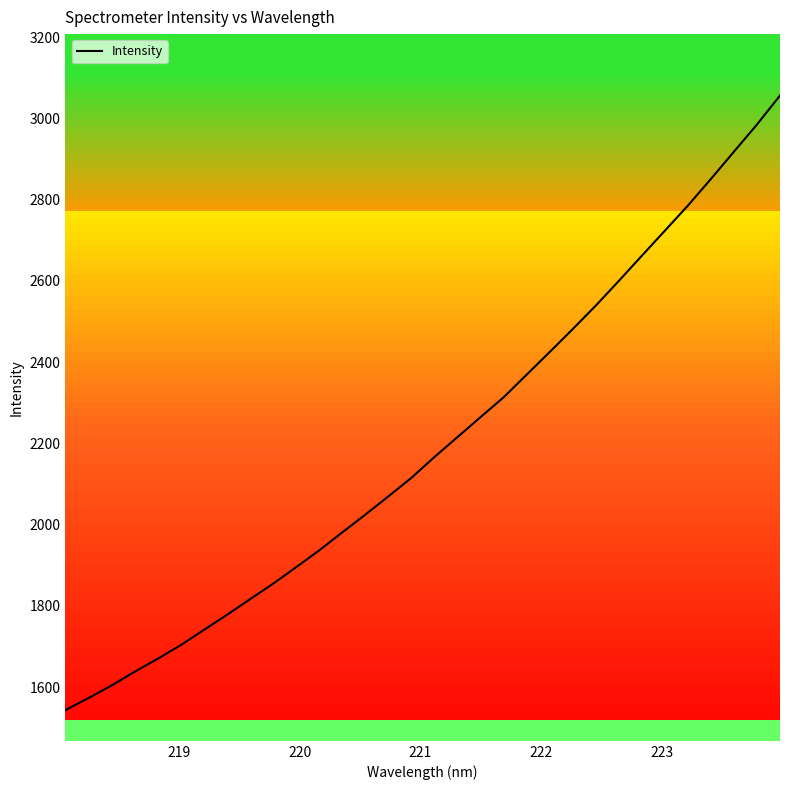

What is the value of the 31st point from the left?

2984.7